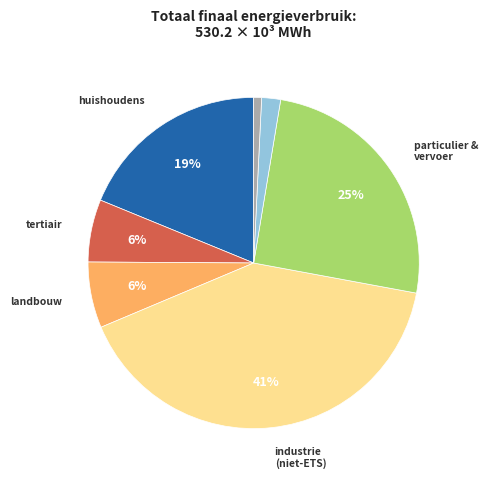

Does any single category account for the majority?

No